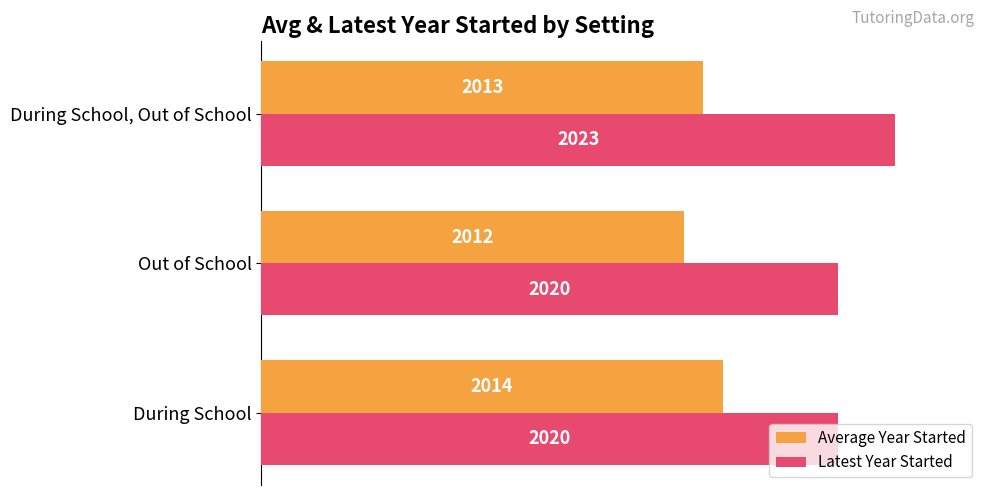

What are all the series names shown in the legend?

Average Year Started, Latest Year Started